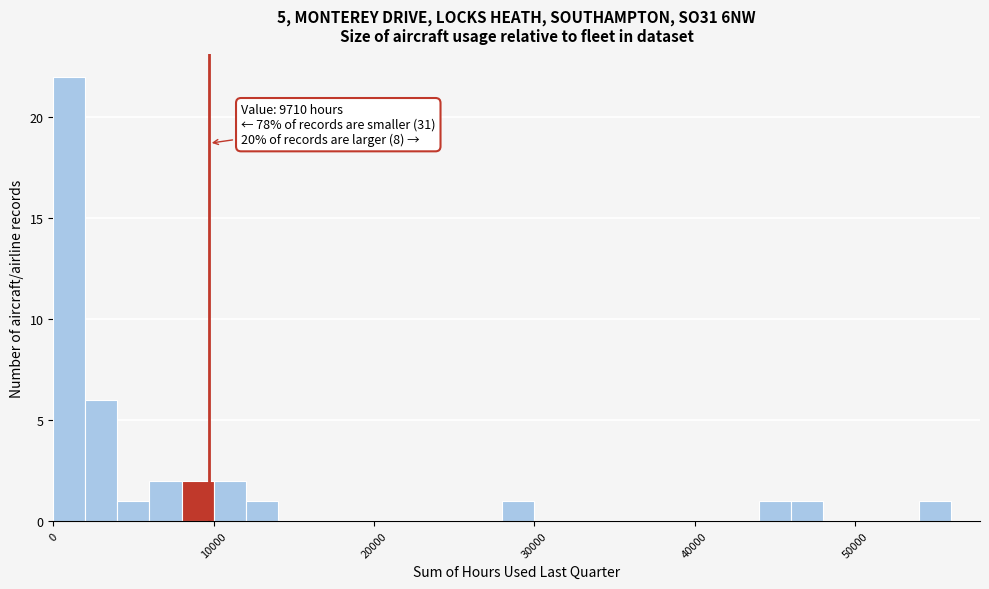

Around what value on the x-axis is the tallest bar? Give the approximate position of its centre, as read against the axis.

1000